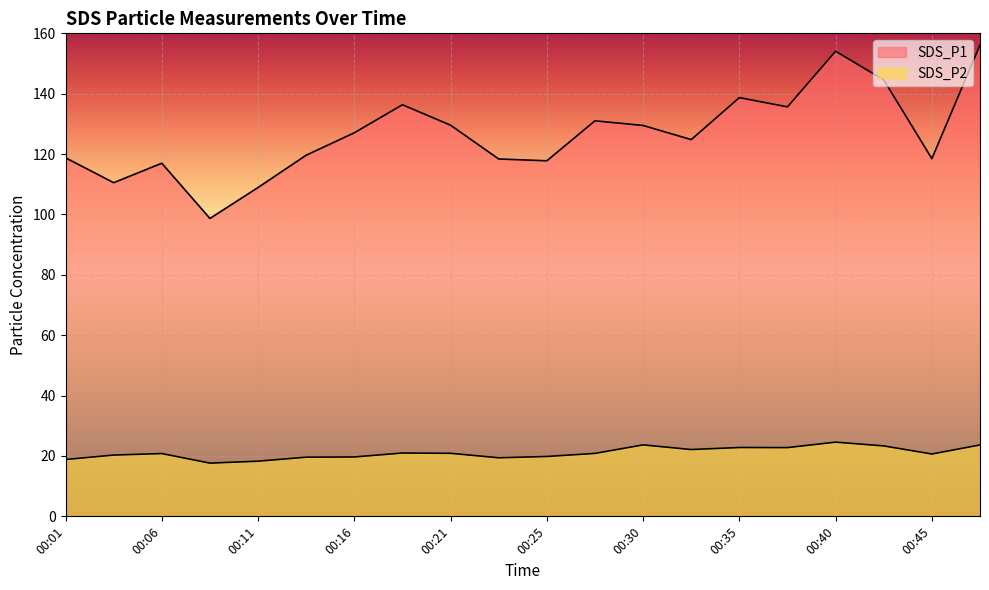

Which series changed the most between 00:30 and 00:33?

SDS_P1